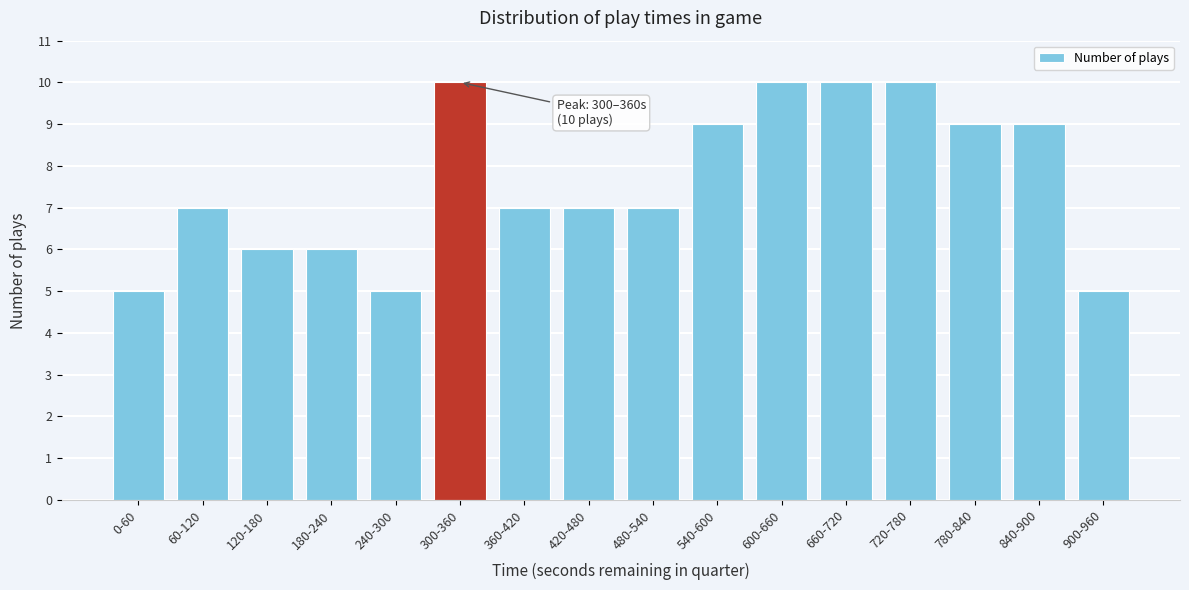

Reading right to left, transcribe all the data shown in this chart.

900-960=5	840-900=9	780-840=9	720-780=10	660-720=10	600-660=10	540-600=9	480-540=7	420-480=7	360-420=7	300-360=10	240-300=5	180-240=6	120-180=6	60-120=7	0-60=5